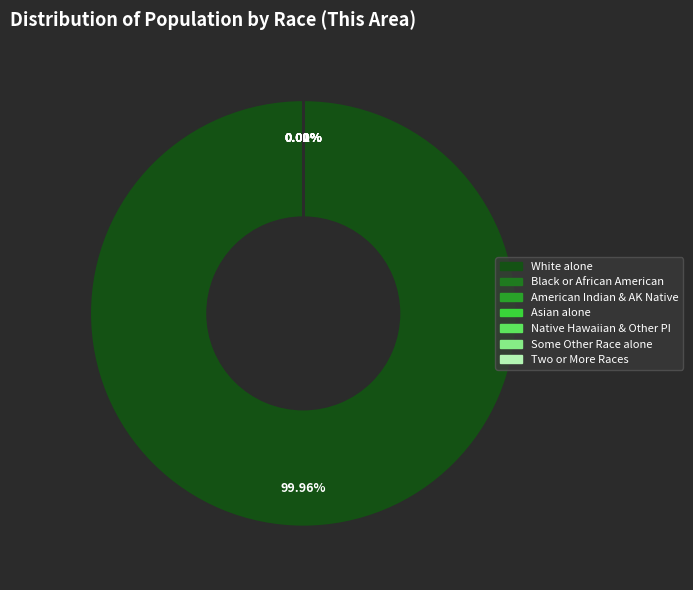

Is there any slice that represents more than half of the pie?

Yes